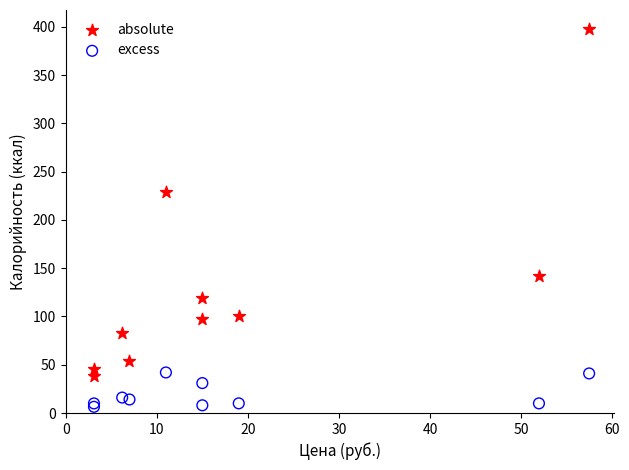

Which series contains the highest Y value?

absolute